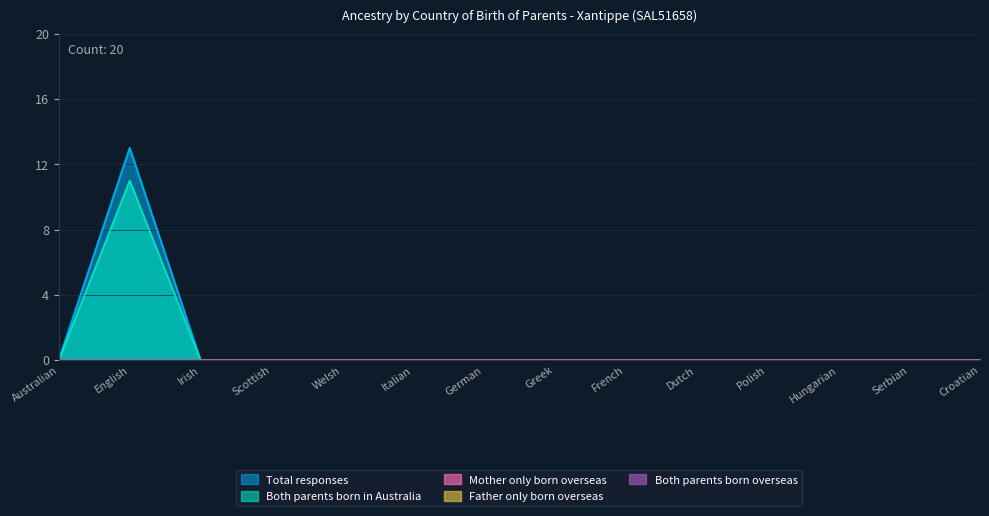

True or false: Both parents born overseas and Total responses cross at least once.

False